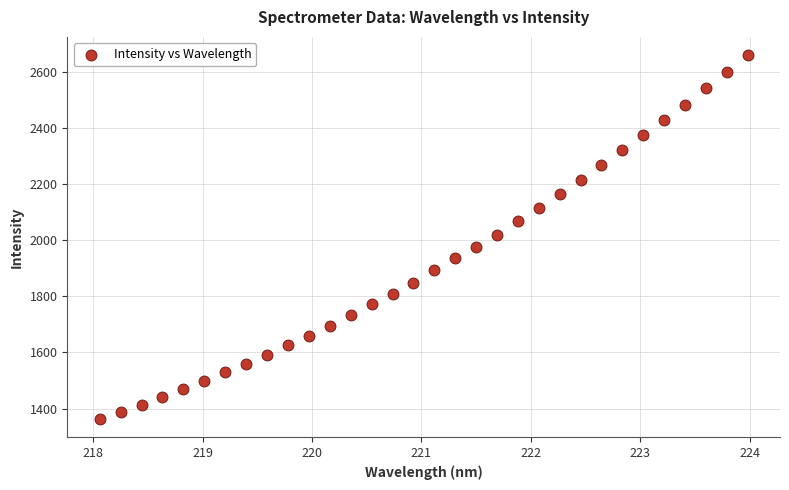

What is the range of X values (max minus min)?

5.9